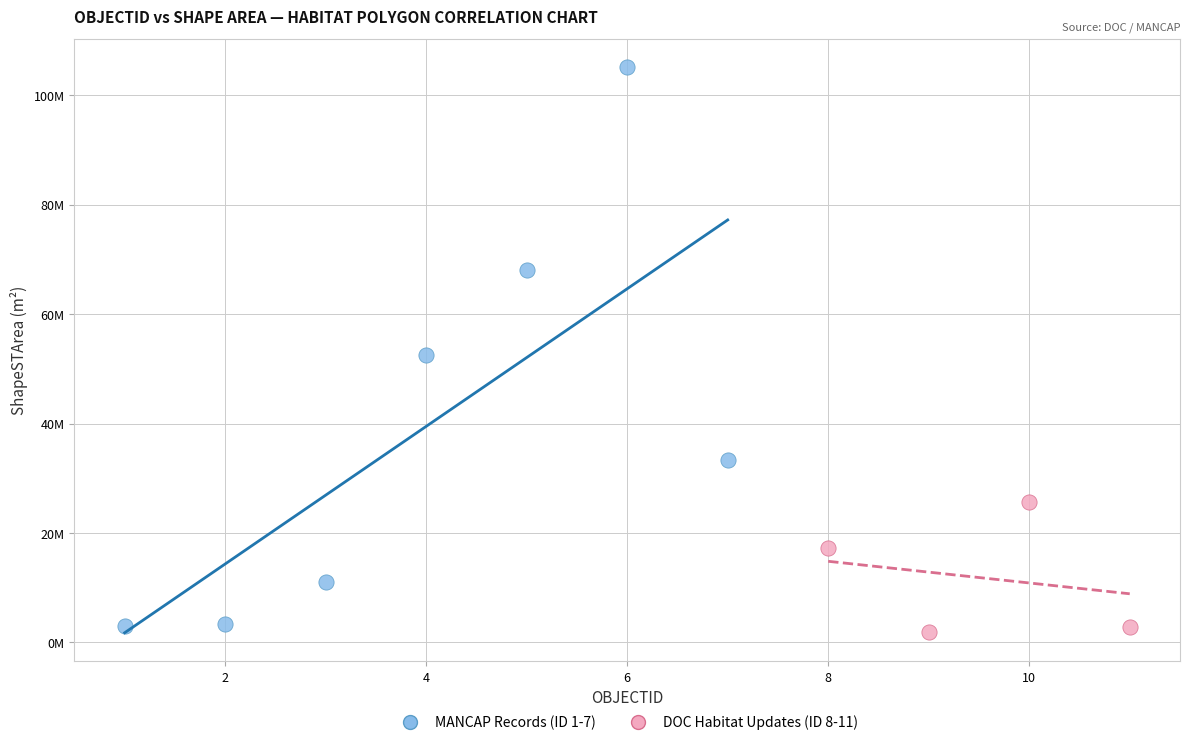

What are all the series names shown in the legend?

MANCAP Records (ID 1-7), DOC Habitat Updates (ID 8-11)